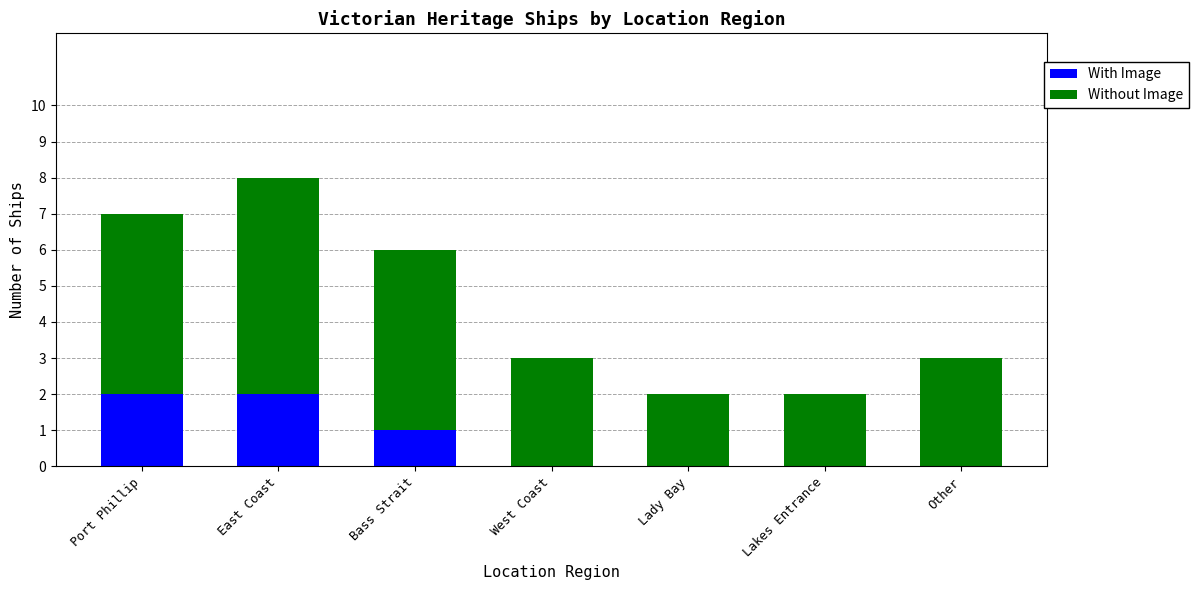

At which category is the sum across all series the highest?

East Coast